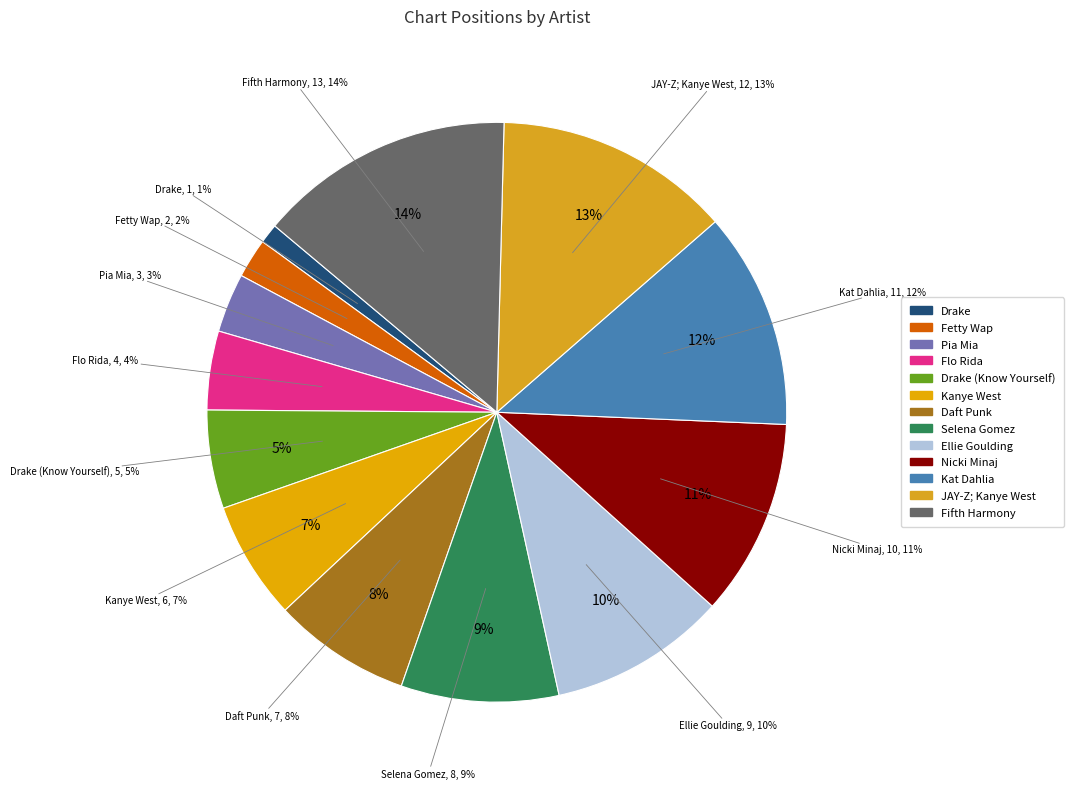

What percentage is NOT represented by Drake (Know Yourself)?

94.5%